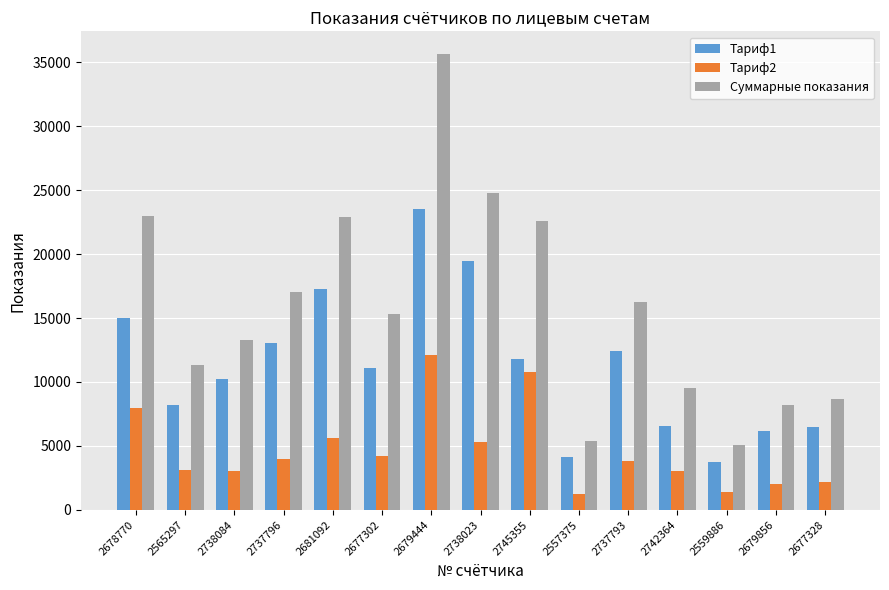

True or false: Суммарные показания has a value of 13689.4 at 2679856.

False